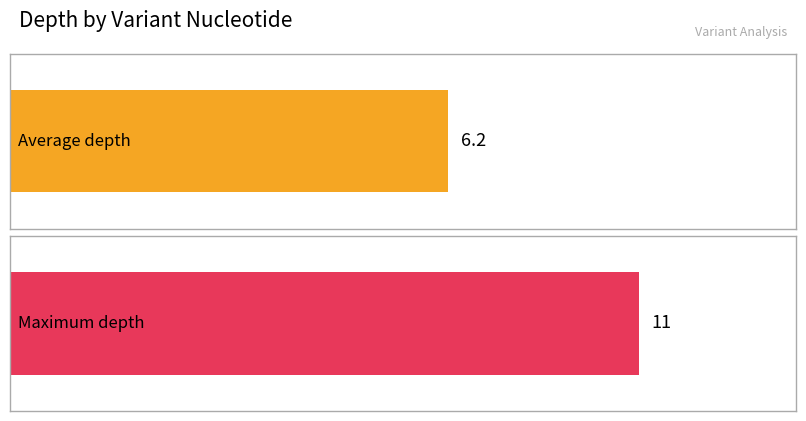

Count the number of data series in this chart.

2